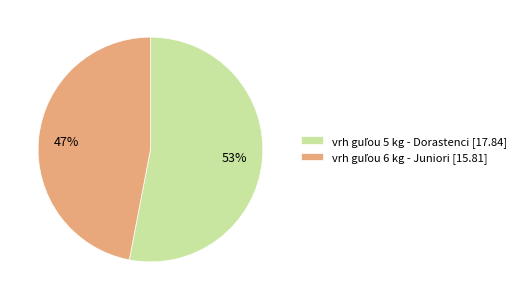

To the nearest percent, what is the average slice percentage?

50%